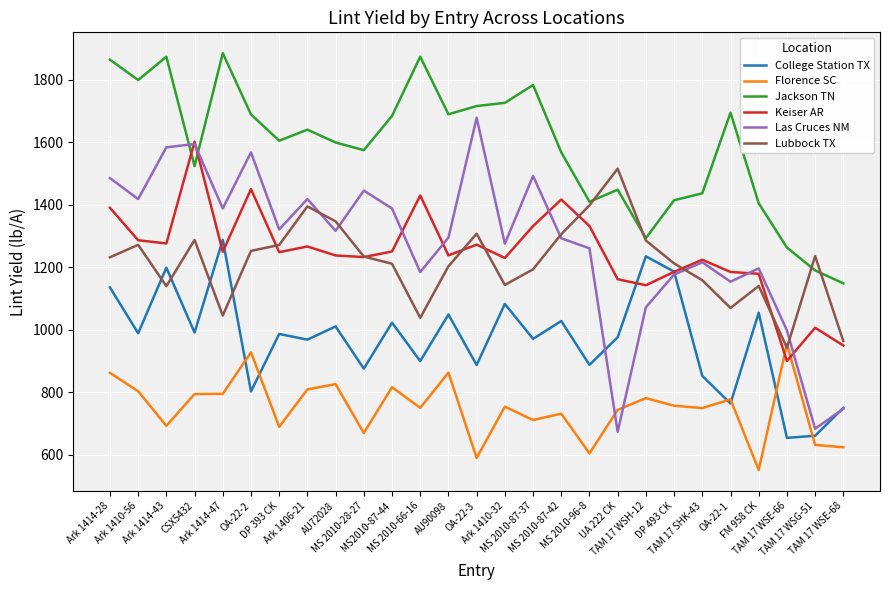

Which series changed the most between AU72028 and Ark 1410-32?

Lubbock TX